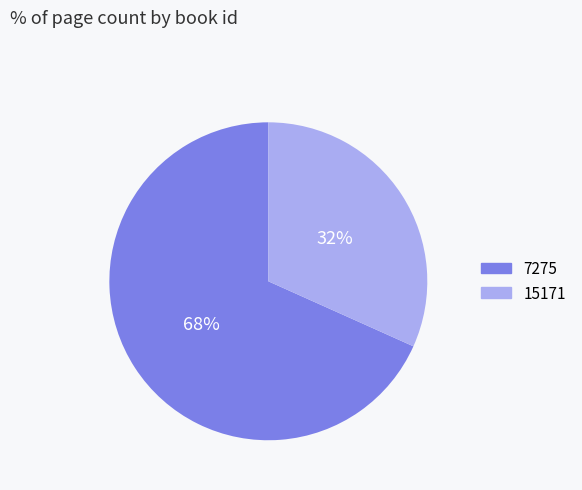

Which has a higher value, 7275 or 15171?

7275